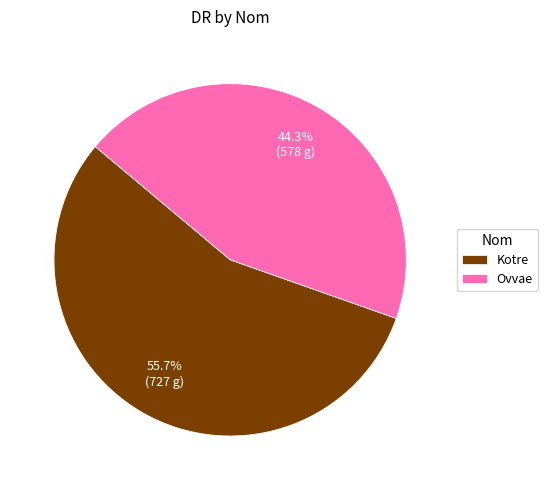

Does any single category account for the majority?

Yes